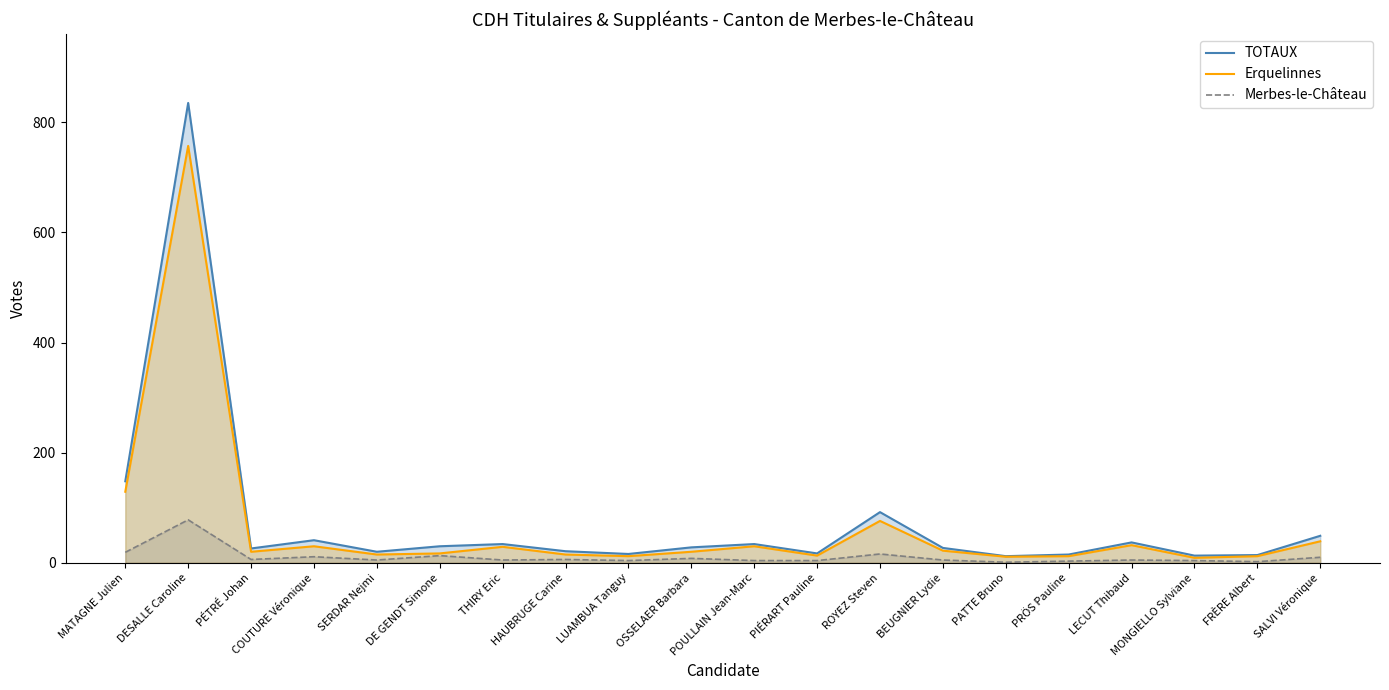

Which series changed the most between BEUGNIER Lydie and MONGIELLO Sylviane?

TOTAUX